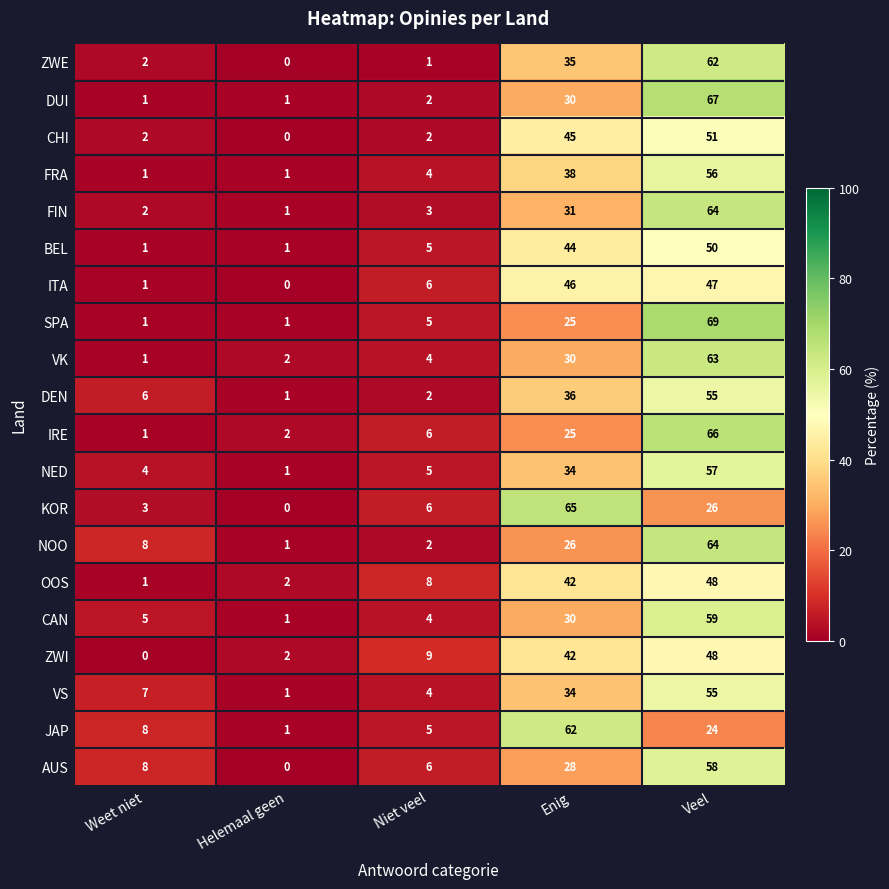

What is the highest value of the VK series?

63